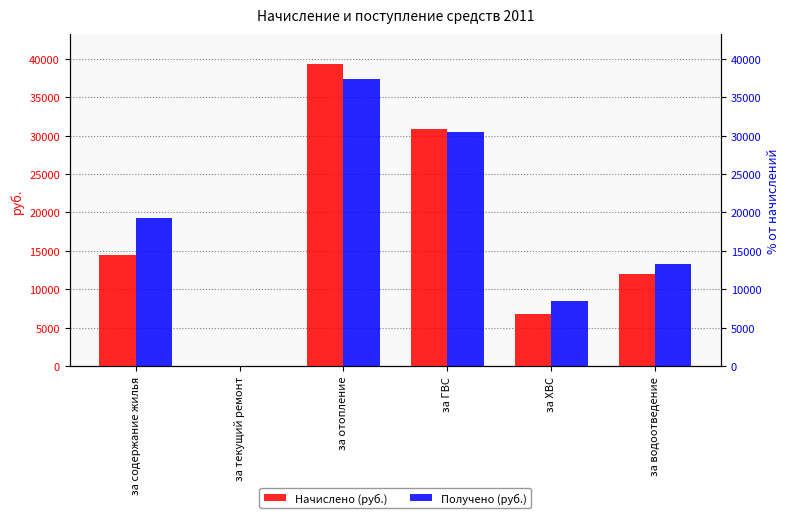

Rank the series at за отопление from highest to lowest value.

Начислено (руб.), Получено (руб.)